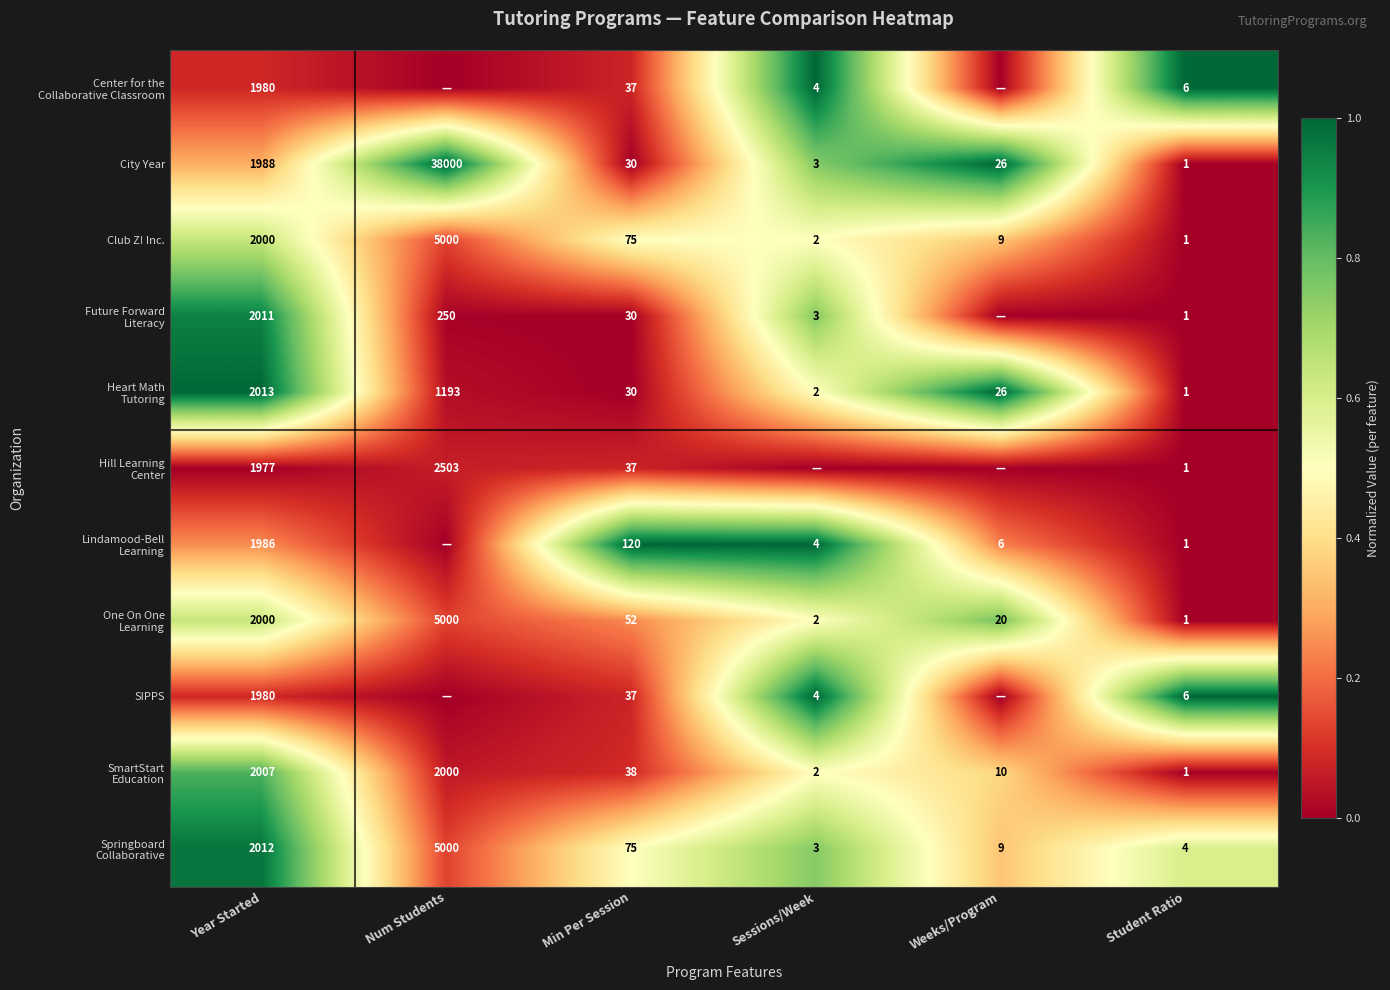

What is the difference between the maximum and minimum values in the Club Z! Inc. series?

4999